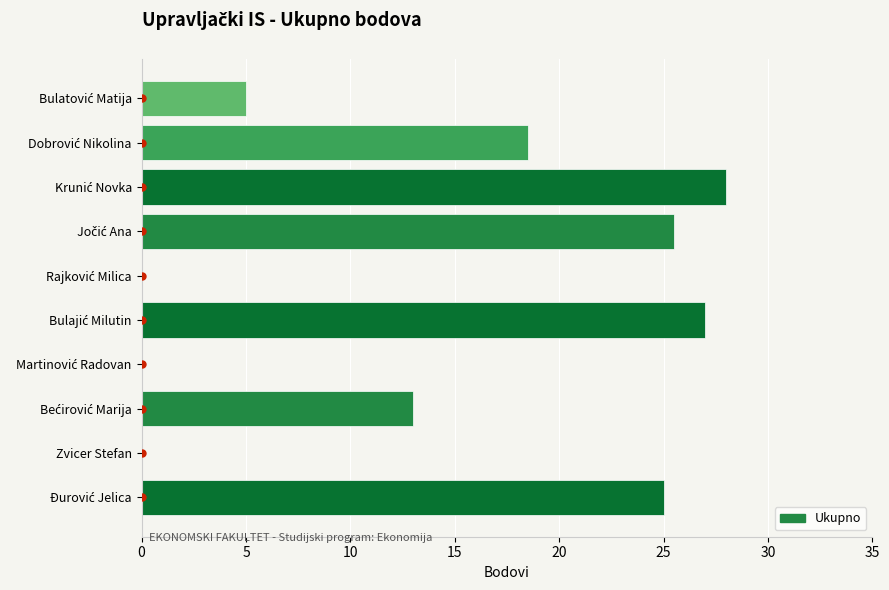

What is the greatest value displayed?

28.0